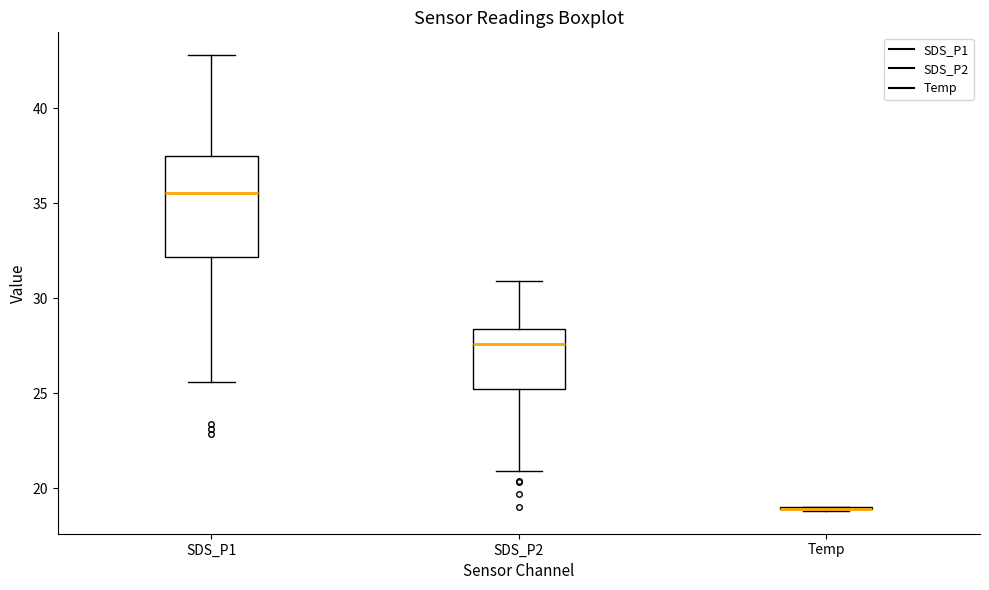

Reading left to right, read every box against the y-axis: the position of its median line, the range the box covers, and the ends of its whiskers. The values are not printed on the chart, so give them approximately, as read against the axis.

SDS_P1: median 35.5, box 32.0 to 37.5, whiskers 25.5 to 43.0
SDS_P2: median 27.5, box 25.0 to 28.5, whiskers 21.0 to 31.0
Temp: box collapsed to a line at 19.0, whiskers 19.0 to 19.0